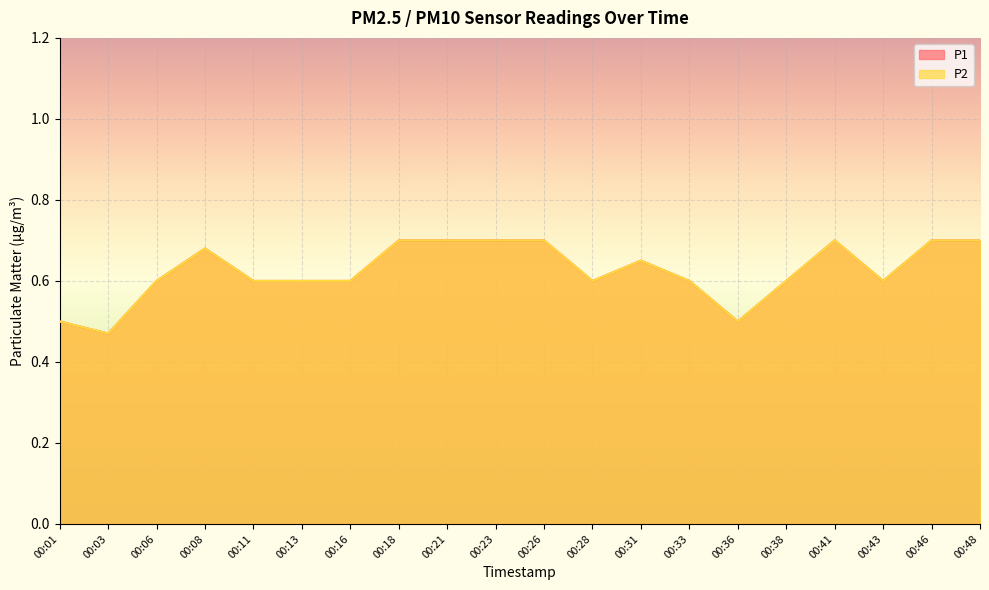

What value does the P1 series have at 00:36?

0.5